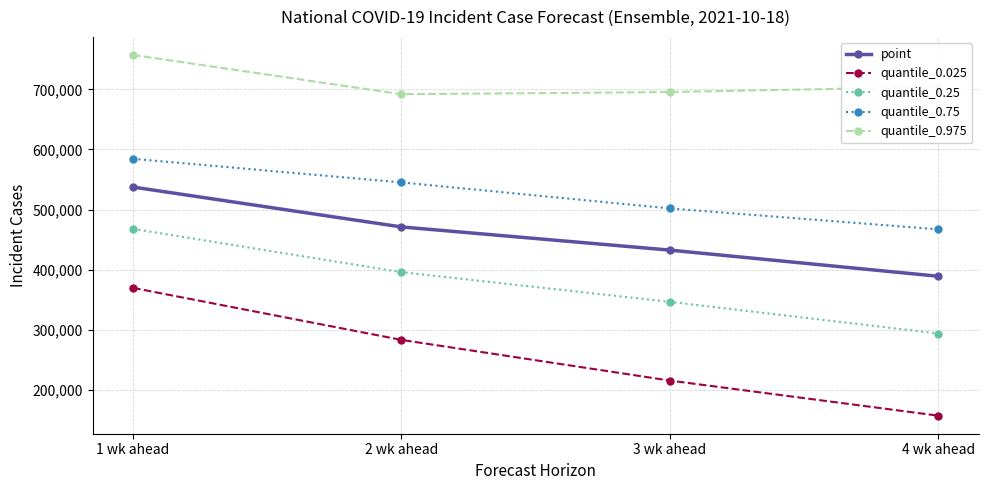

True or false: quantile_0.975 and quantile_0.25 cross at least once.

False